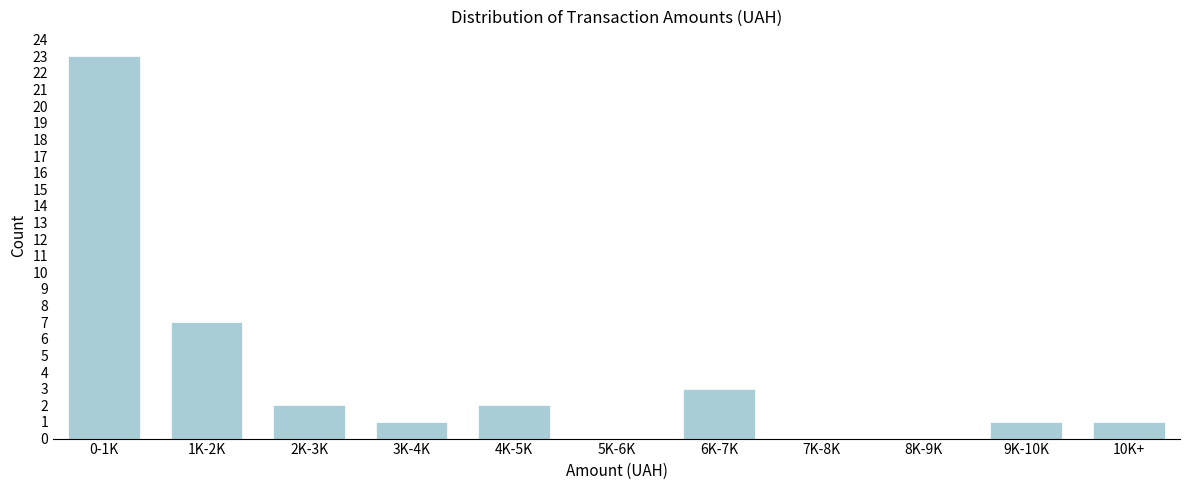

Reading left to right, transcribe all the data shown in this chart.

0-1K=23	1K-2K=7	2K-3K=2	3K-4K=1	4K-5K=2	5K-6K=0	6K-7K=3	7K-8K=0	8K-9K=0	9K-10K=1	10K+=1